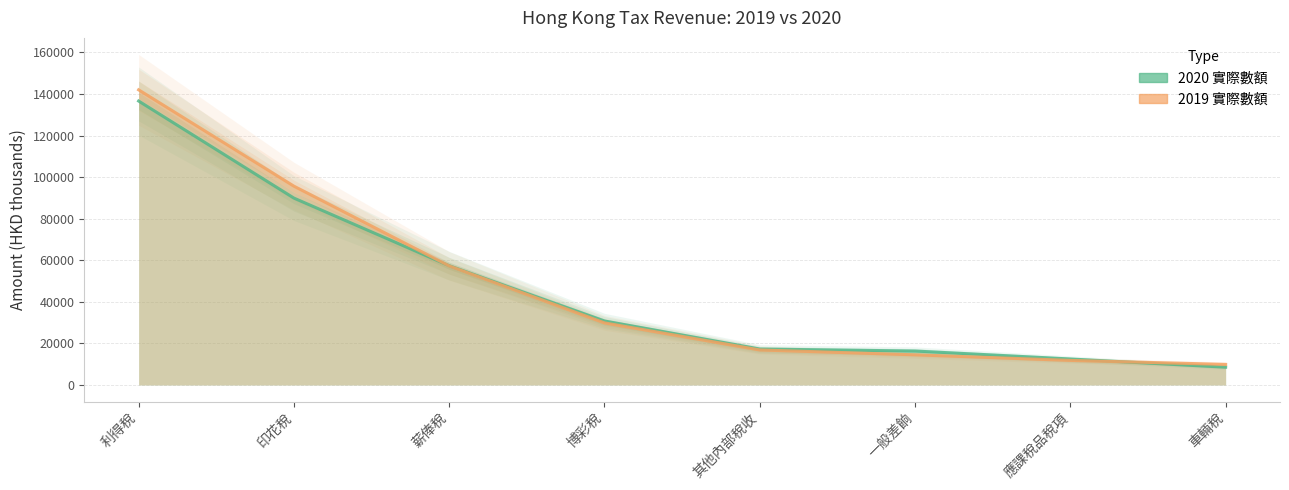

Reading right to left, extract all data points from this chart.

8558	12510	16345	17303	30786	57396	89928	136632